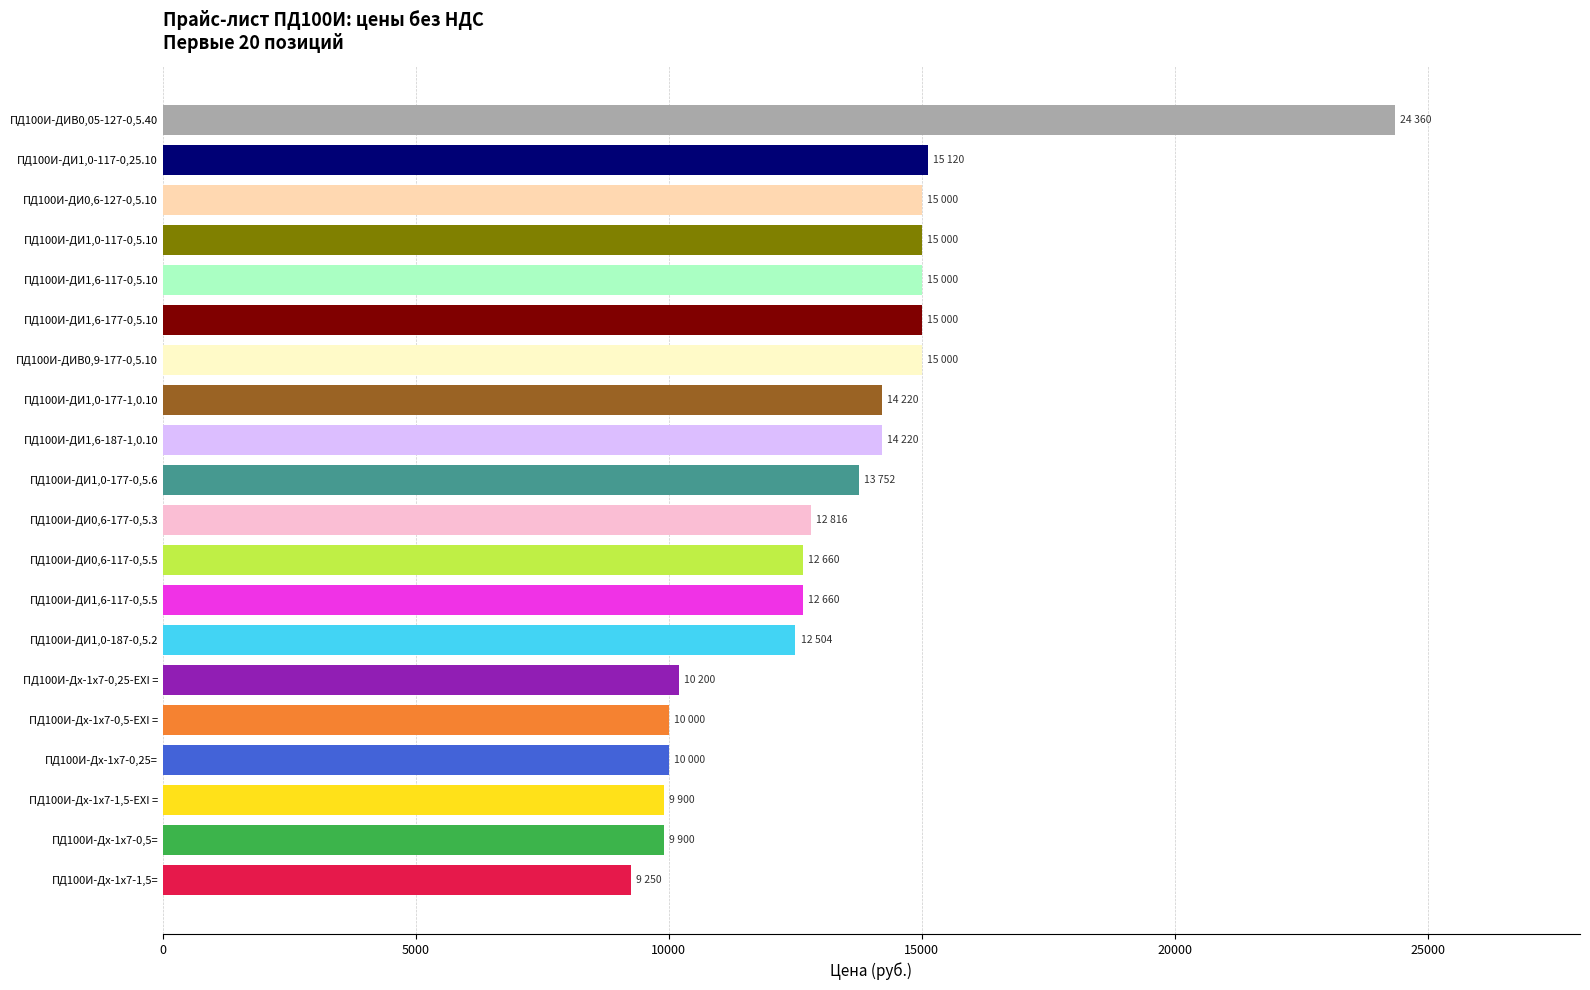

What value does the data have at ПД100И-ДИ1,6-117-0,5.10, to the nearest 50?

15000